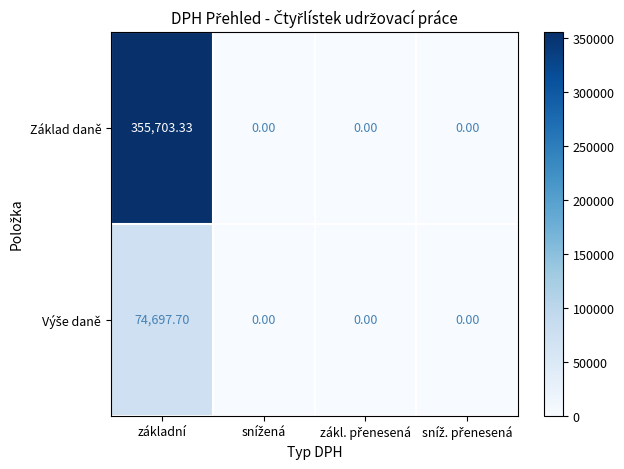

How many values in the Základ daně series exceed 0?

1